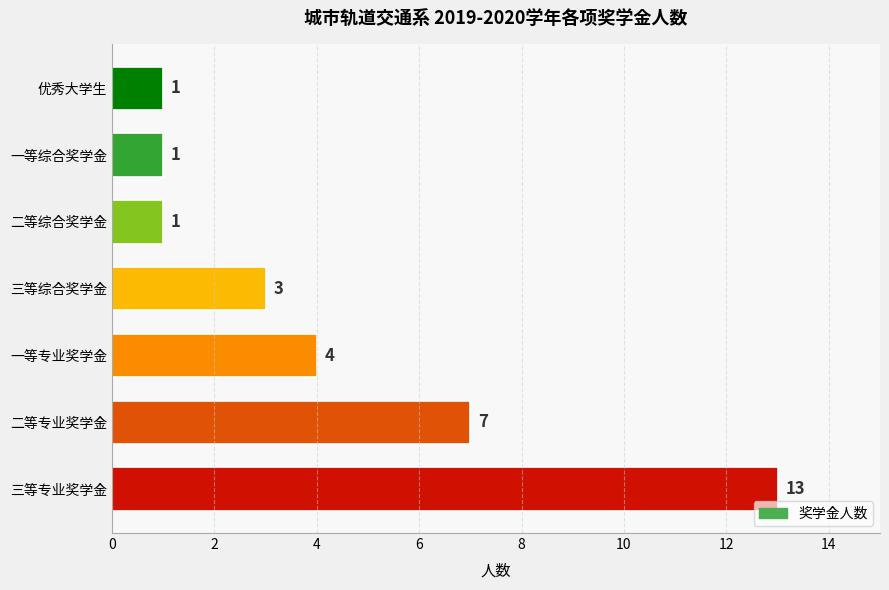

What is the change in value from 一等专业奖学金 to 优秀大学生?

-3